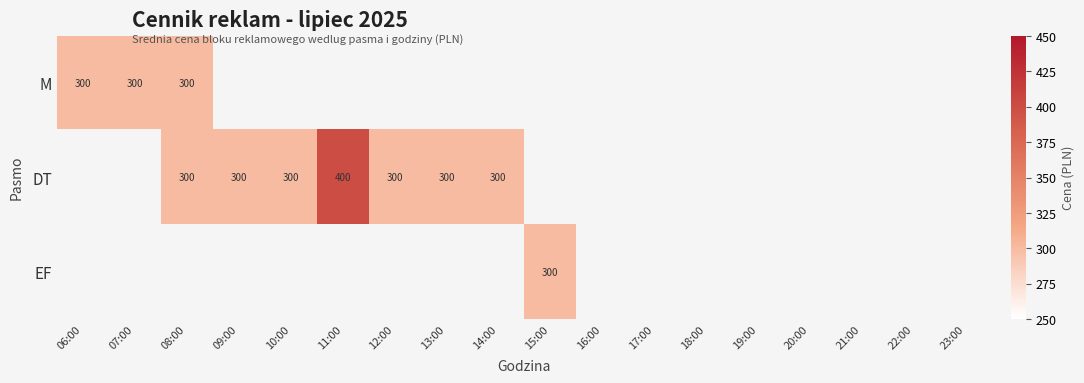

The value of DT at 14:00 is 393. True or false?

False